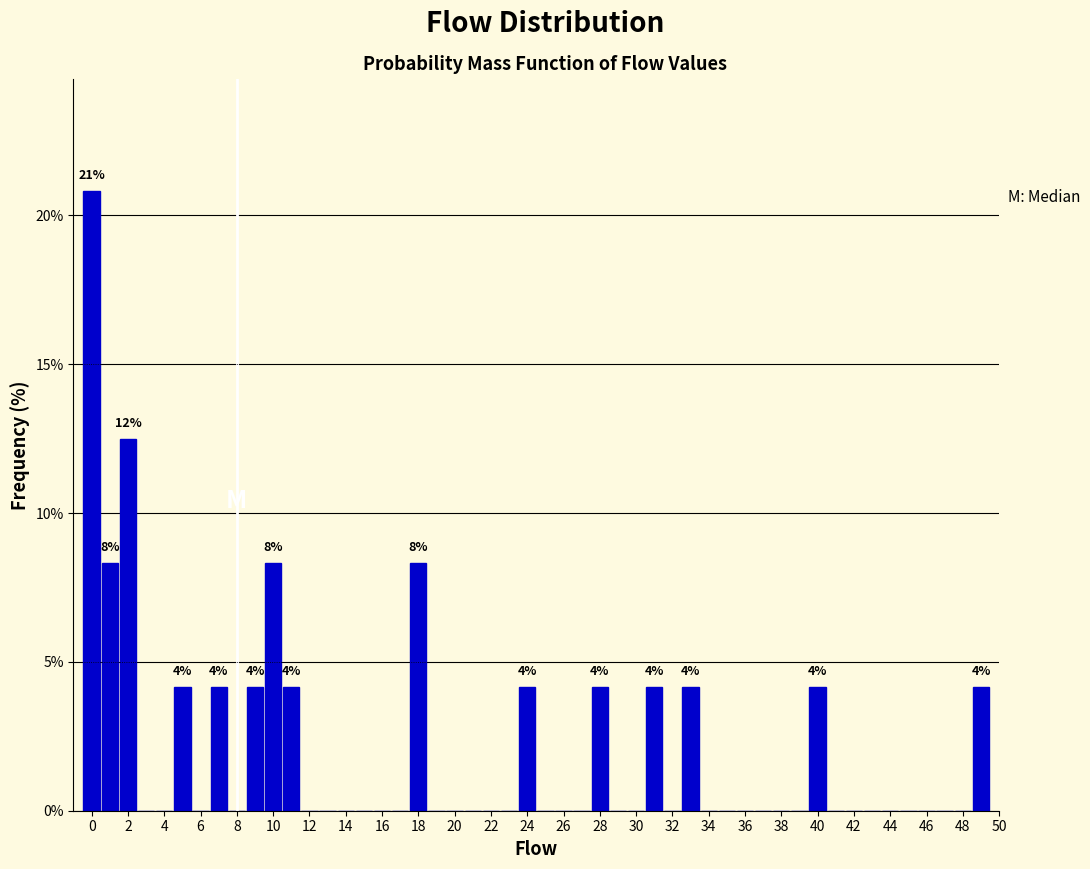

Which range on the x-axis has the tallest bar?

-0.5 to 0.5